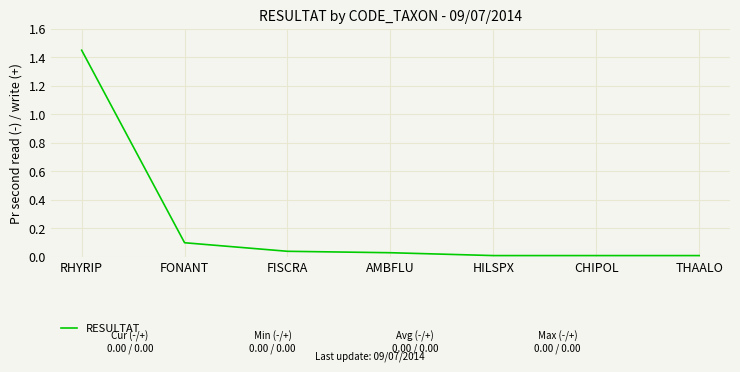

Which label corresponds to the largest value in the chart?

RHYRIP